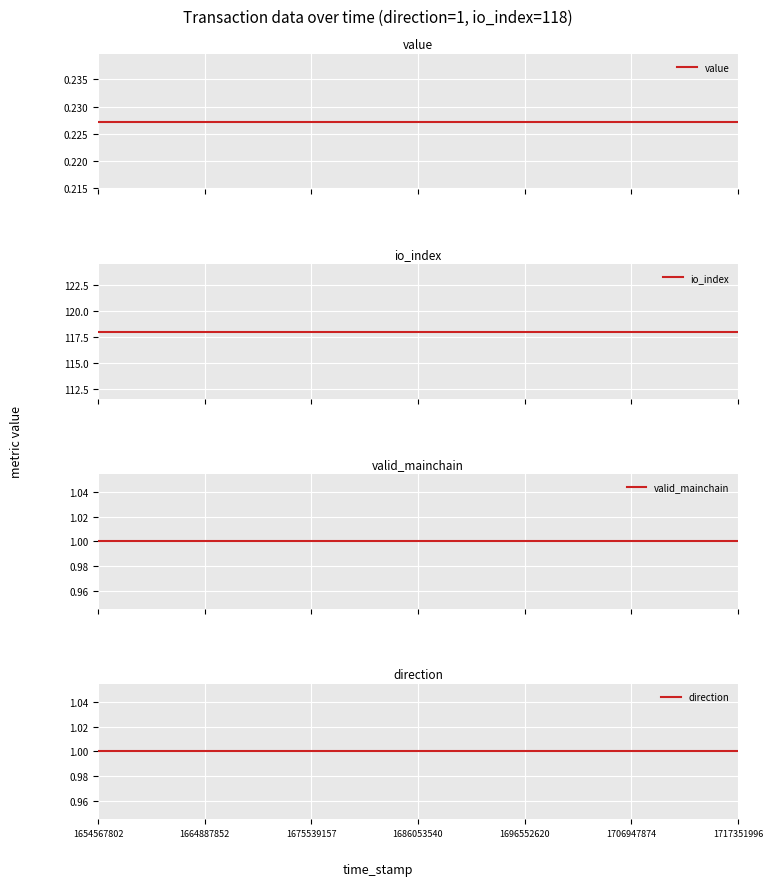

True or false: direction and value intersect in this chart.

False